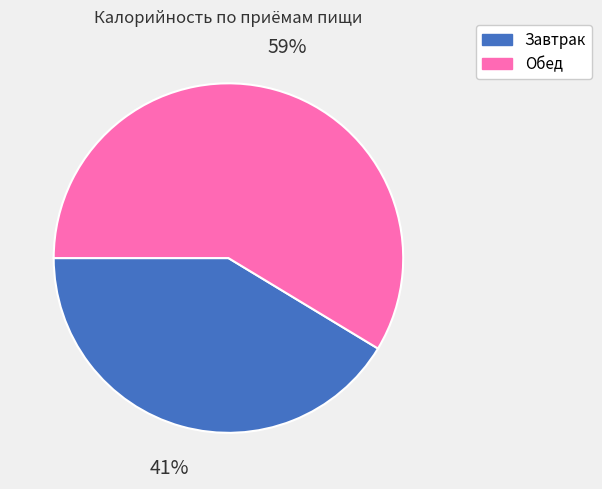

Does Обед represent more than half of the total?

Yes